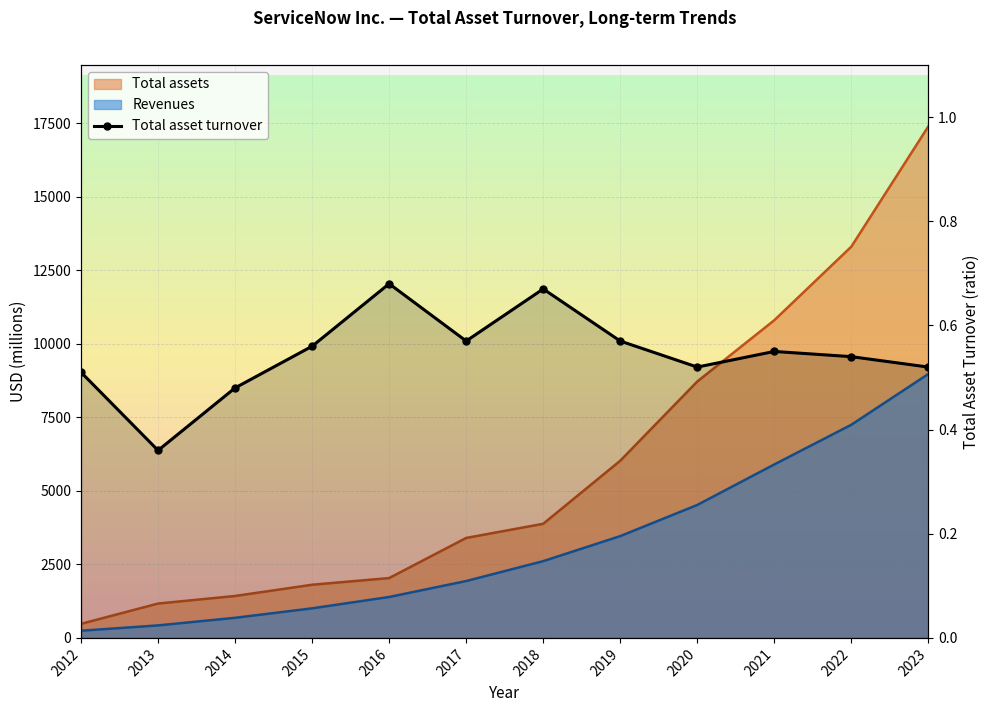

What is the value of the 2nd point from the left?

0.4